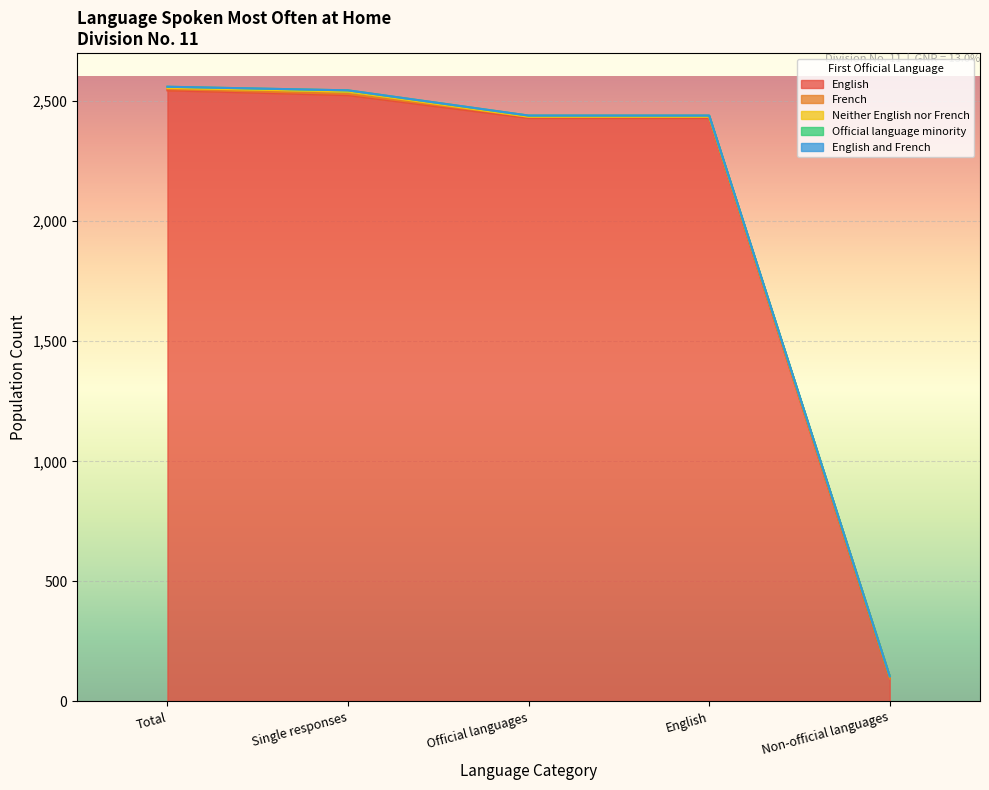

Does the chart display data point markers on the line(s)?

No